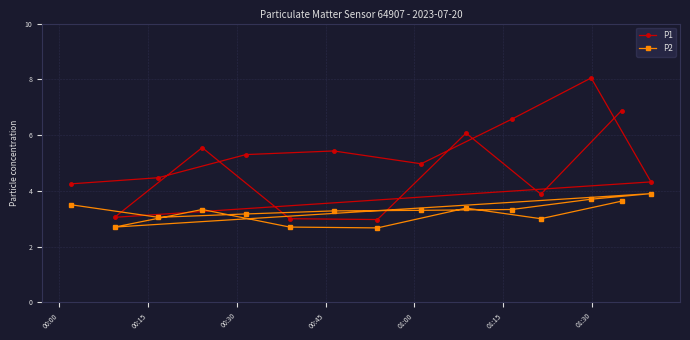

At how many categories does at least one series exceed 3?

13